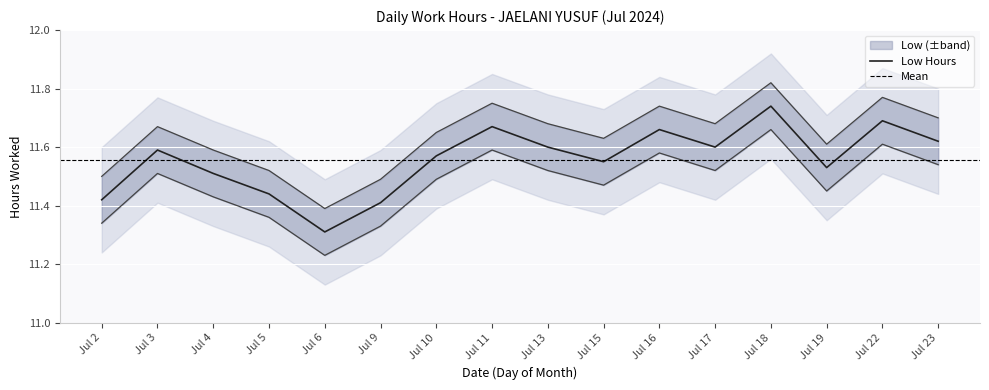

What is the difference between the maximum and minimum values?

0.4